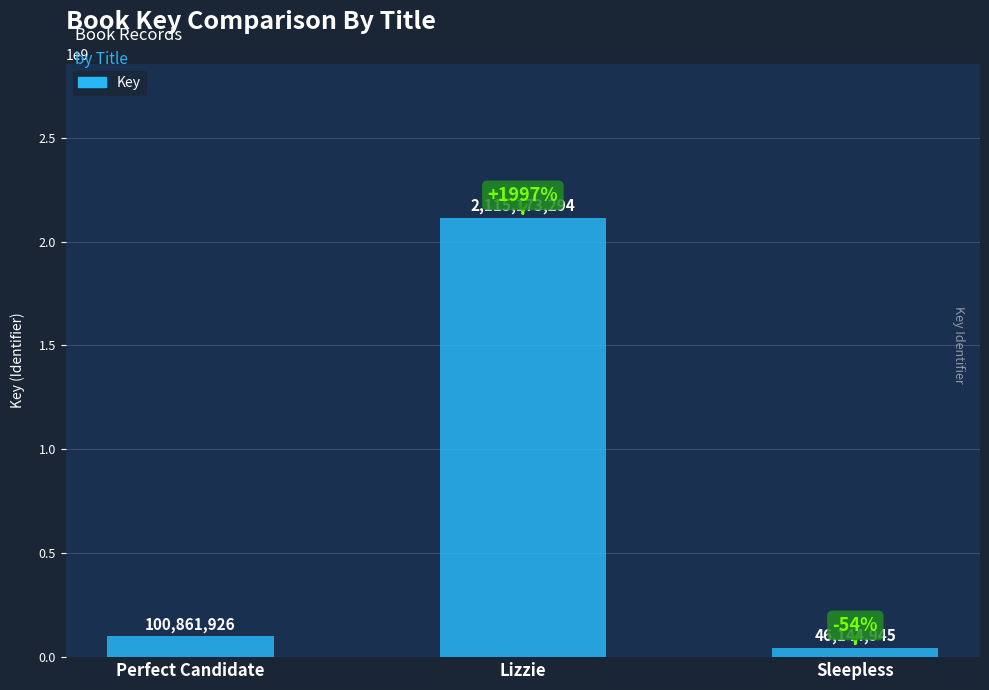

What is the label of the 1st bar from the left?

Perfect Candidate